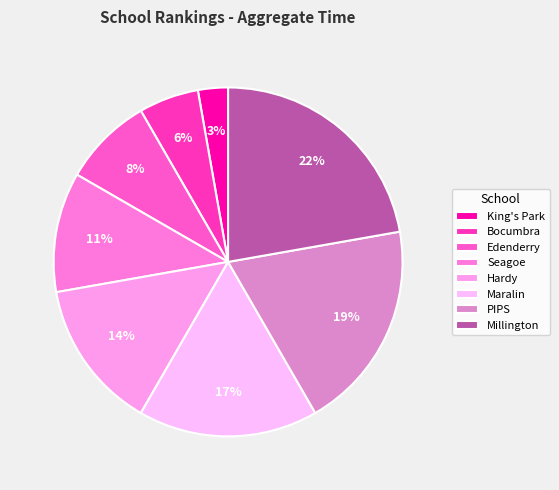

What is the smallest slice in the pie chart?

King's Park